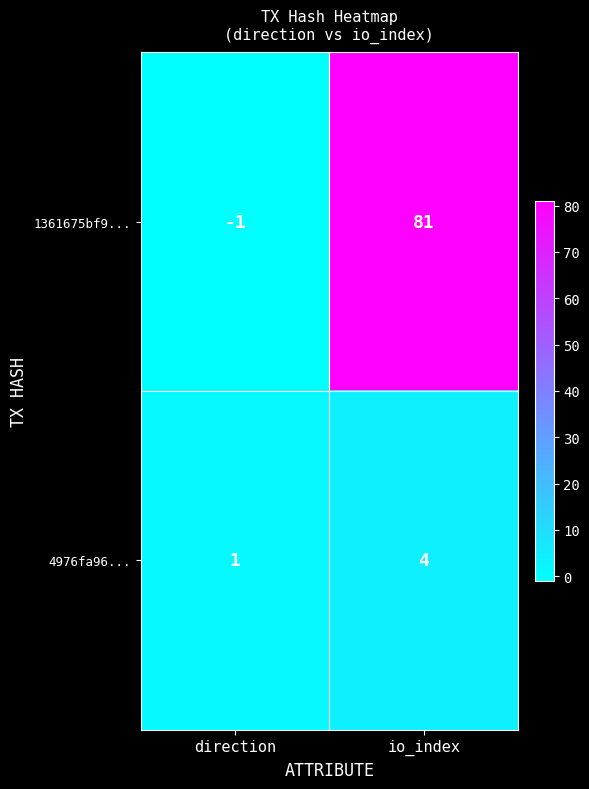

Count the number of categories in the chart.

2